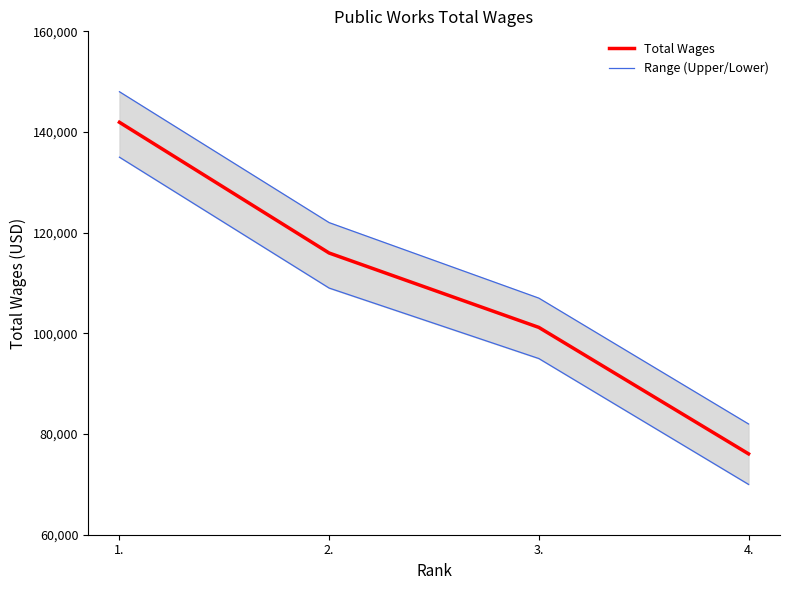

Which has a higher value, 2. or 4.?

2.